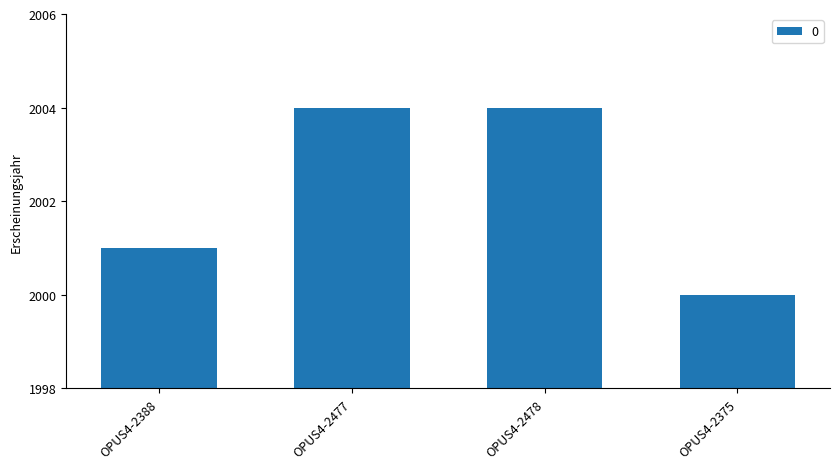

At which category does the chart reach its minimum across all series?

OPUS4-2375